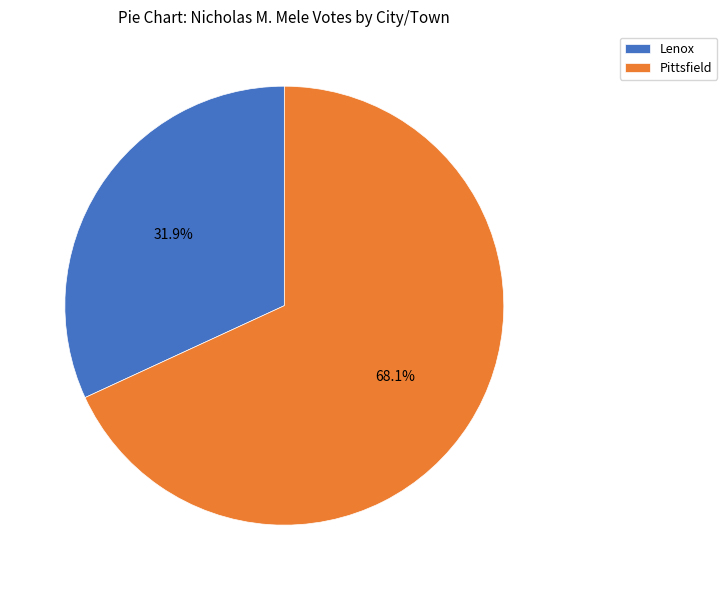

How many slices are in this pie chart?

2